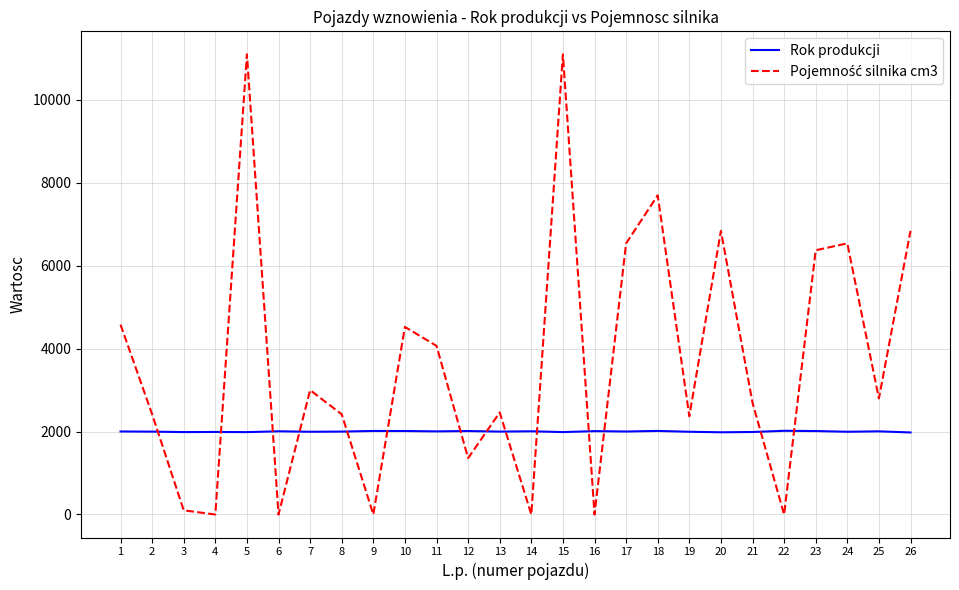

What is the maximum value shown in the chart?

11100